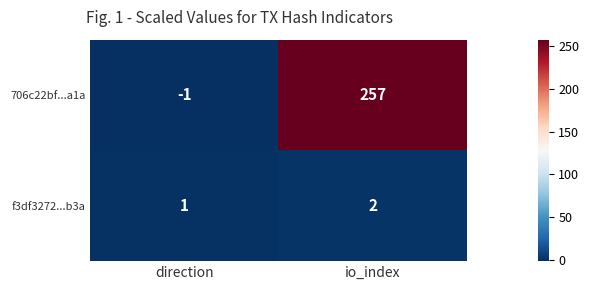

What value does the 706c22bf...a1a series have at io_index?

257